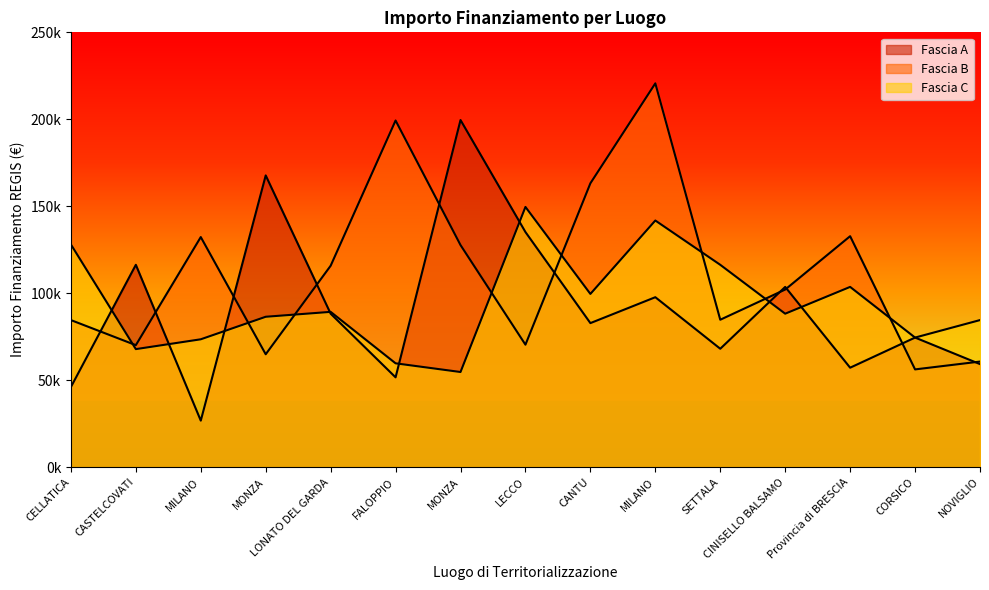

What is the difference between the Fascia C values at CORSICO and FALOPPIO?

14804.5